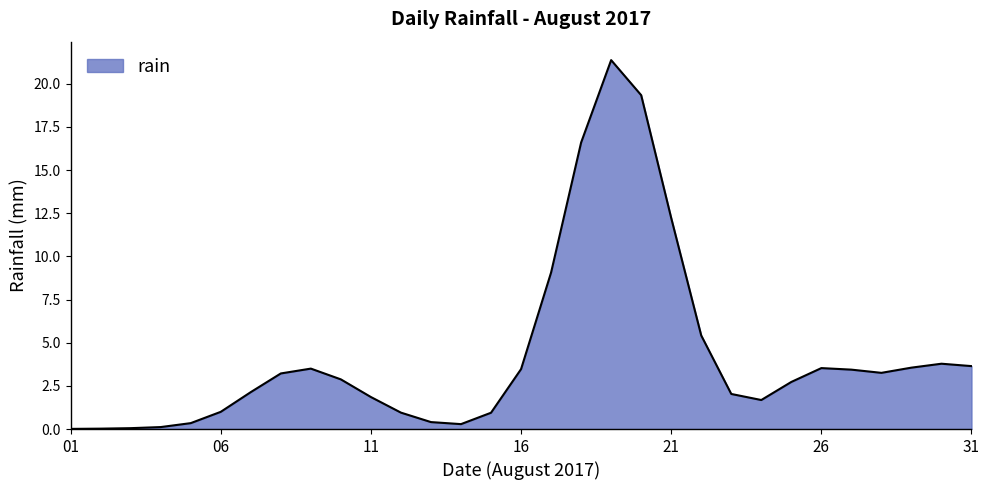

How many categories are shown in the chart?

31